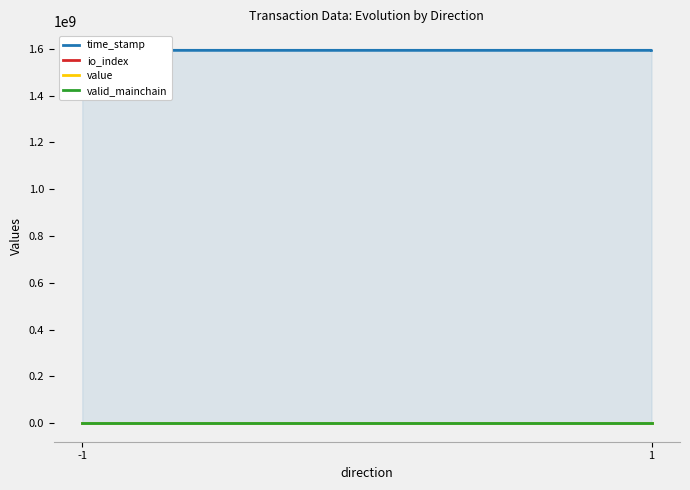

What is the value of the io_index point at the 1st from the left?

11.0